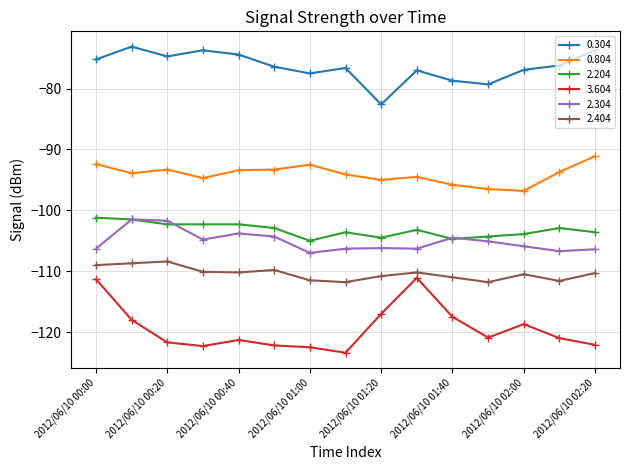

How many series are shown in this chart?

6